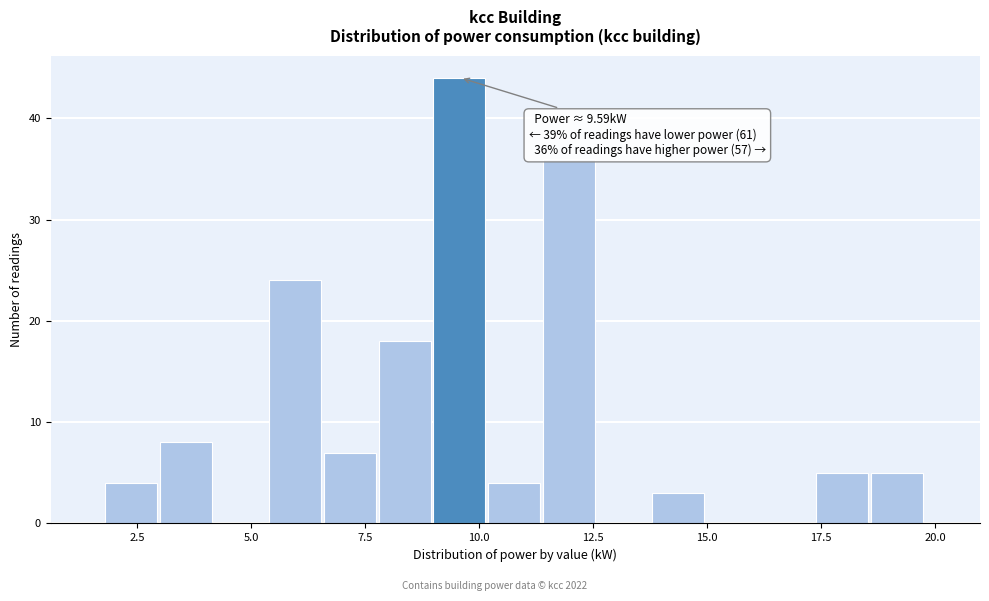

Around what value on the x-axis is the tallest bar? Give the approximate position of its centre, as read against the axis.

9.5